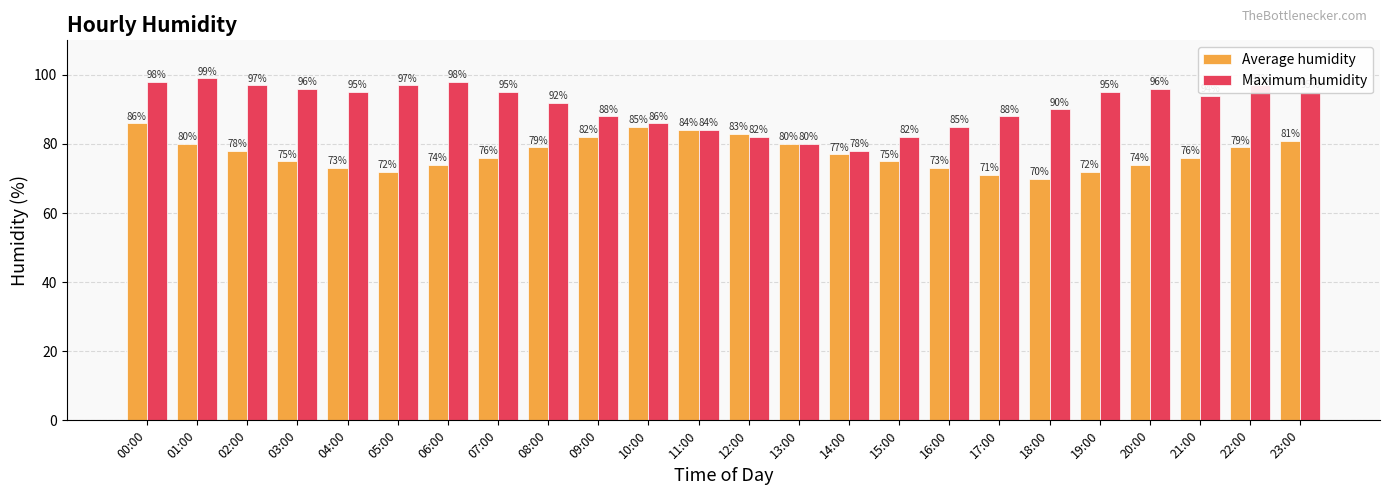

What is the value of the Maximum humidity bar at the 17th from the left?

85